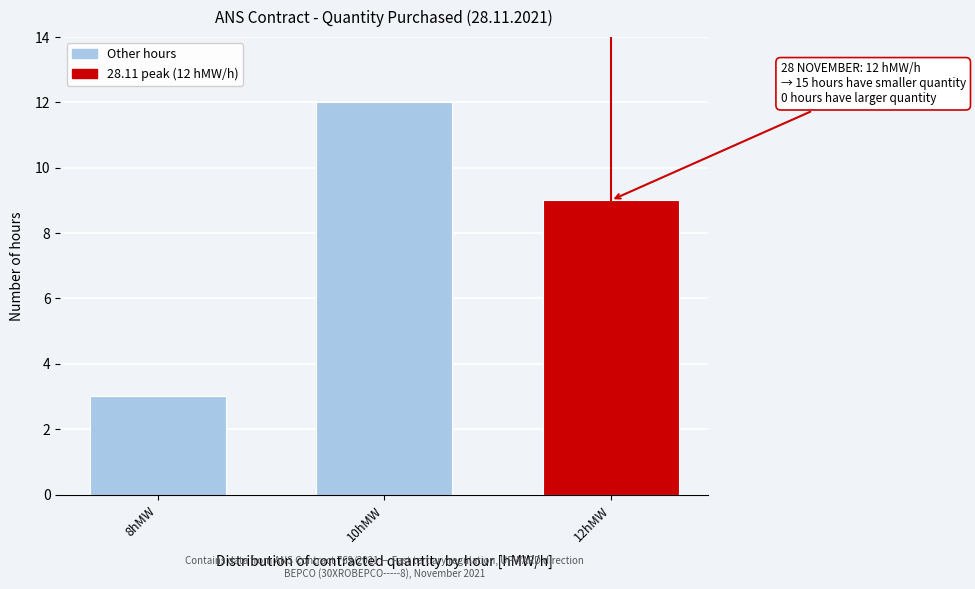

Reading left to right, list all the values displayed in this chart.

3	12	9